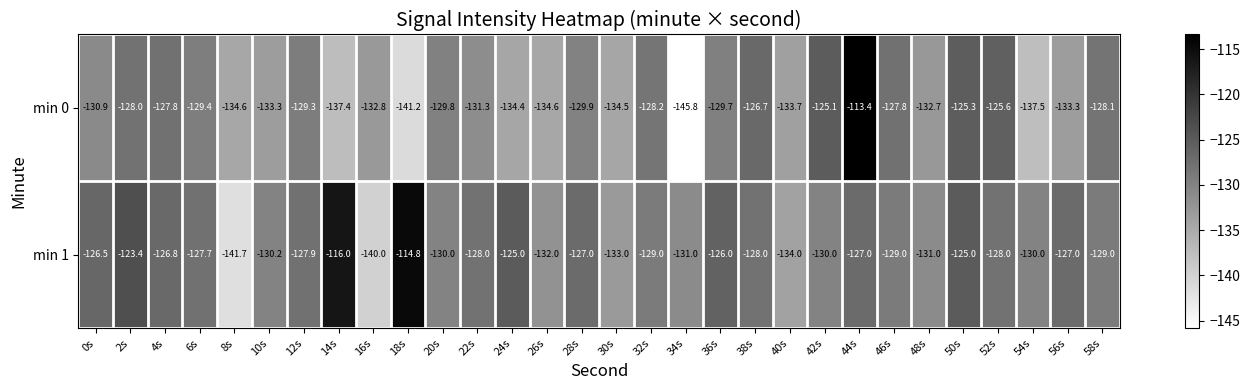

What is the difference between the min 1 values at 14s and 58s?

13.0